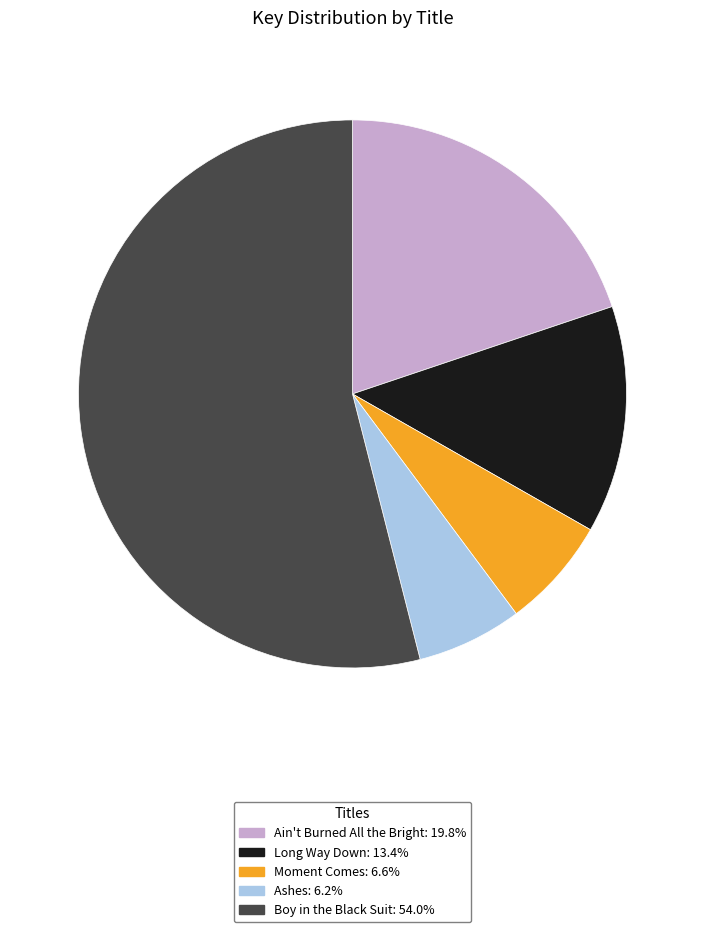

Does Ain't Burned All the Bright account for over 50% of the chart?

No